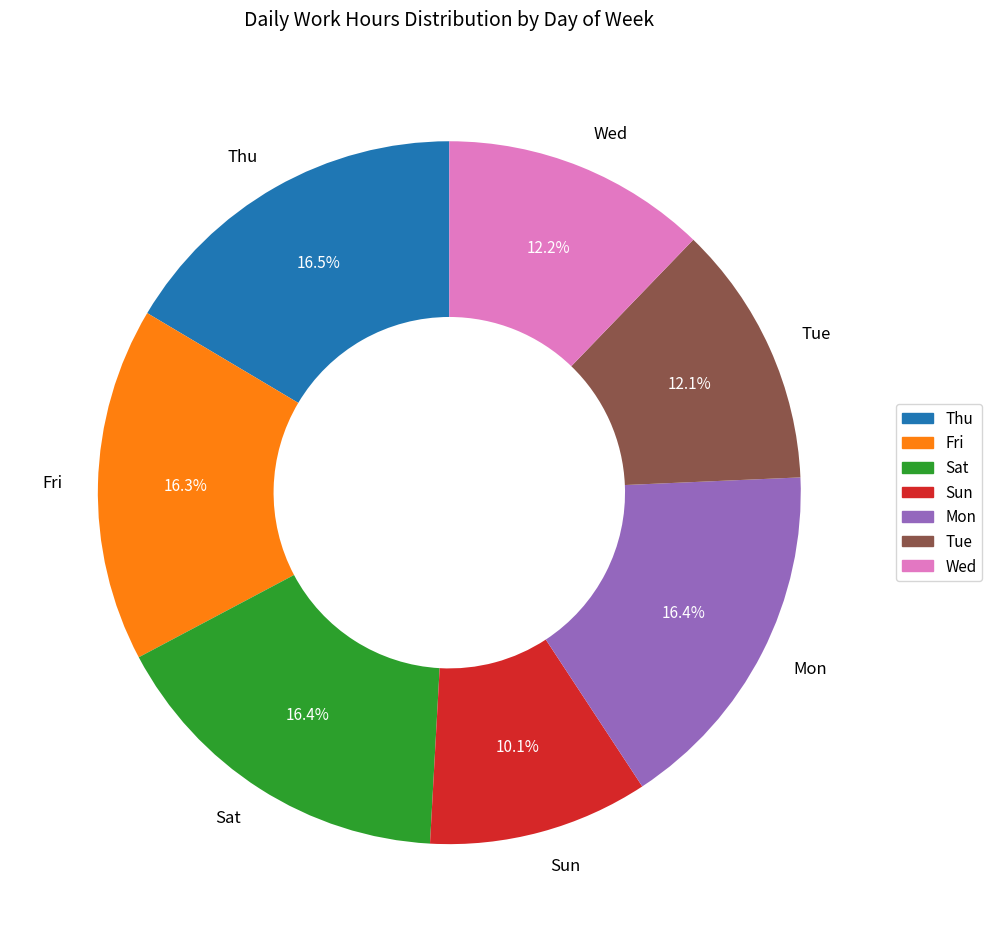

To the nearest percent, what portion does Fri represent?

16%